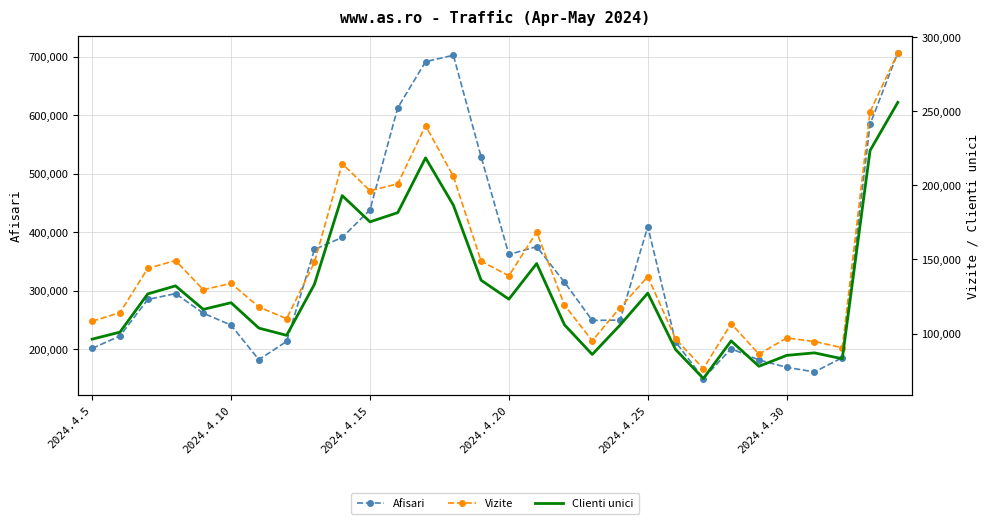

True or false: Afisari and Clienti unici intersect in this chart.

False